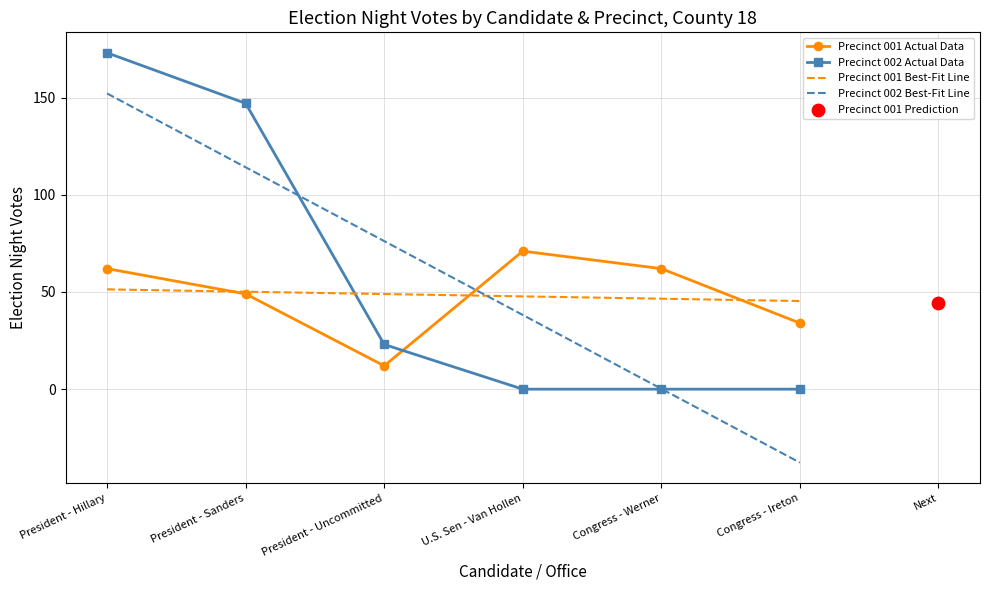

Is the value of Precinct 001 Best-Fit Line at President - Sanders greater than the value of Precinct 001 Actual Data at Congress - Werner?

No